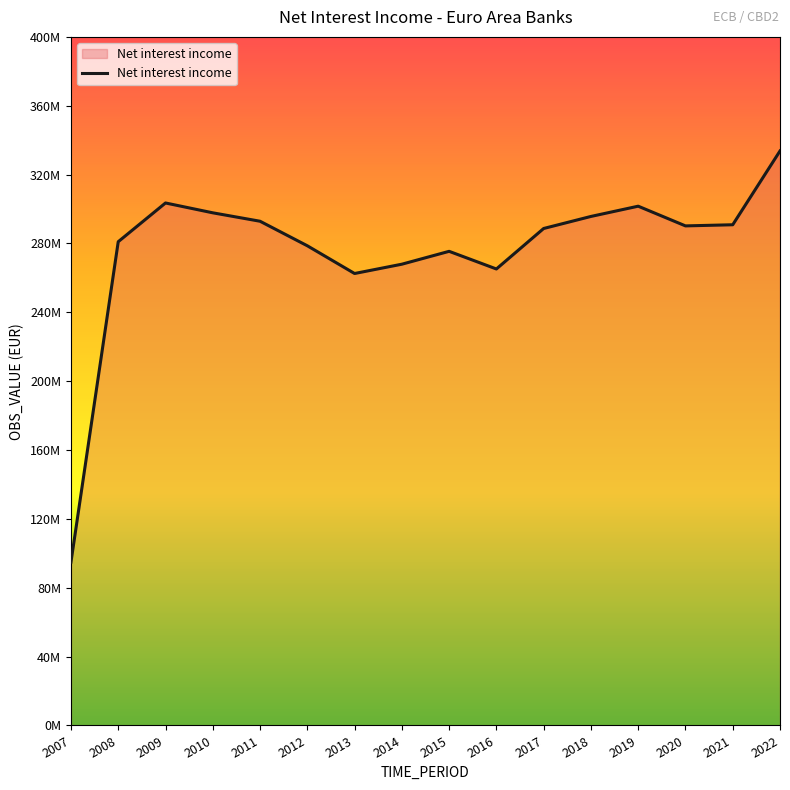

What is the change in value from 2009 to 2014?

-35565415.1